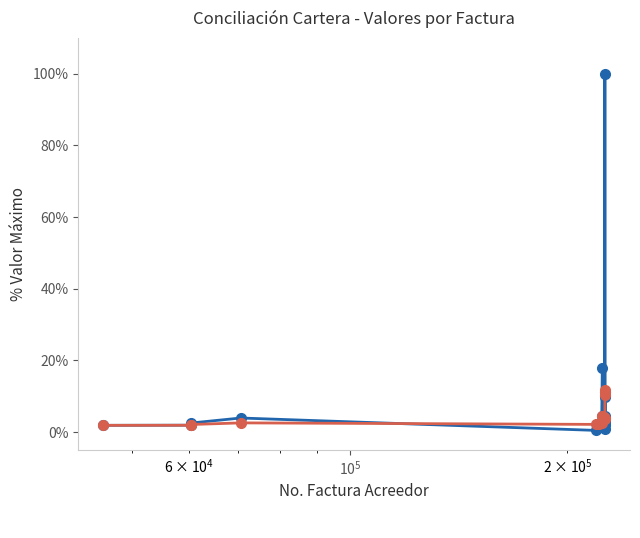

How many lines are shown in the chart?

2